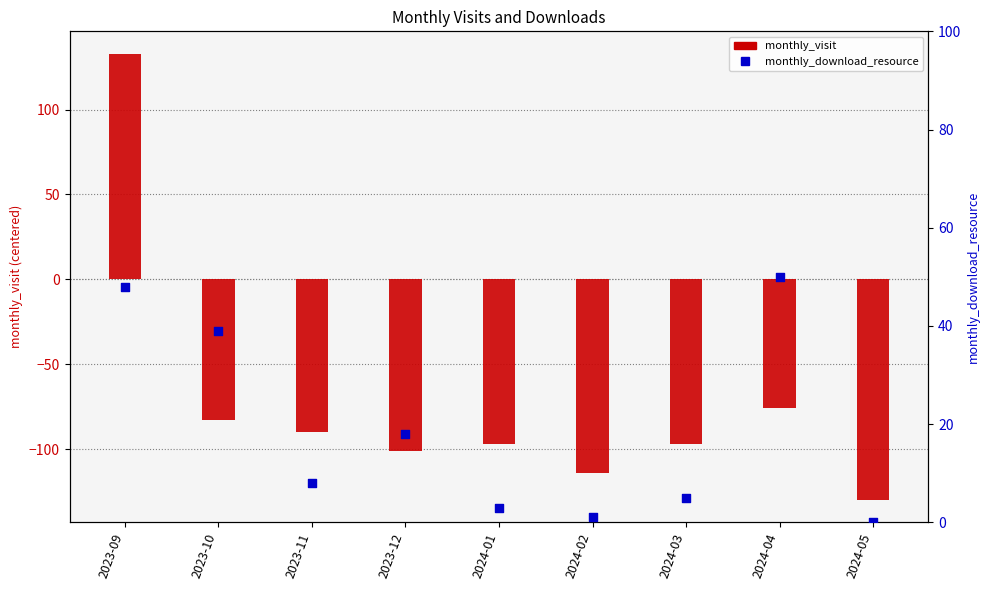

What is the total value across all series at 2023-11?

-82